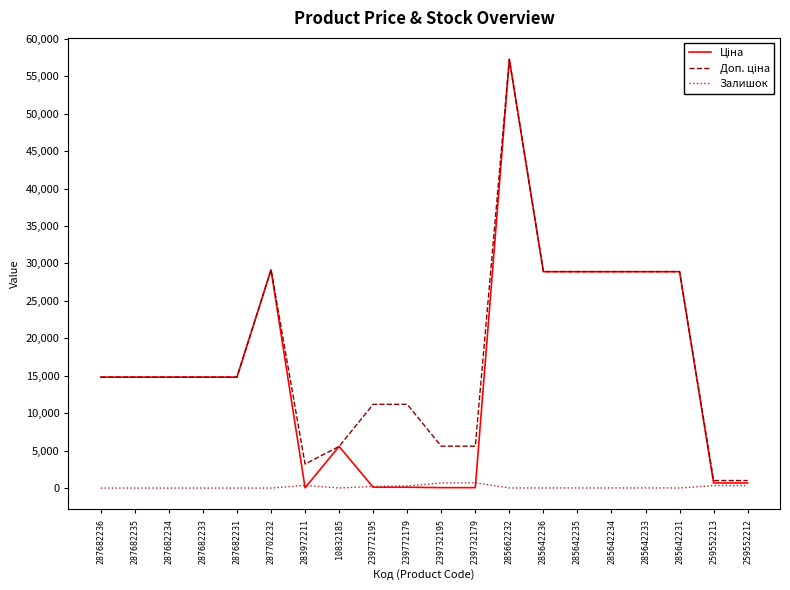

True or false: Залишок has more than 0 points higher than both neighbors.

True